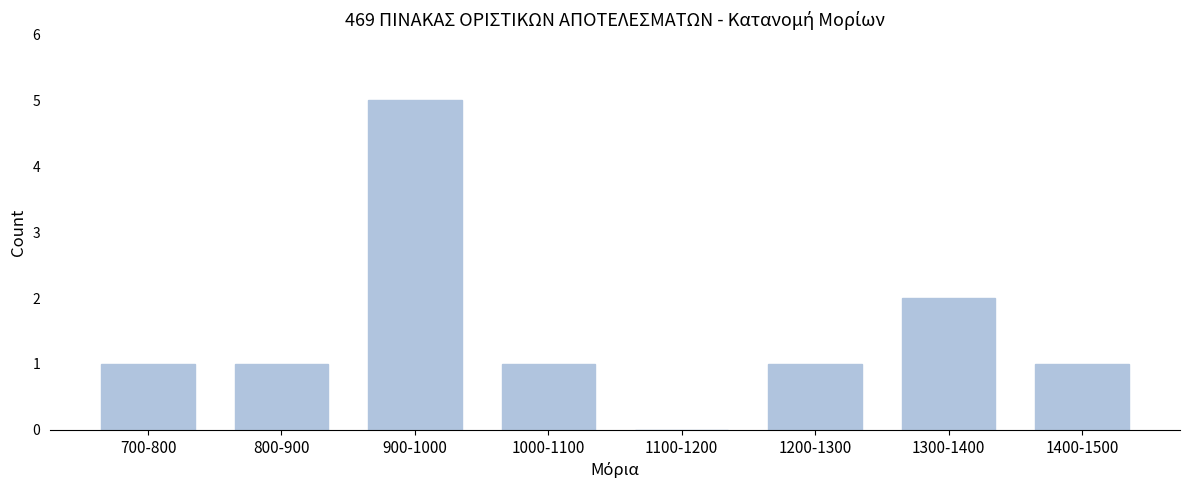

Reading left to right, transcribe all the data shown in this chart.

700-800=1	800-900=1	900-1000=5	1000-1100=1	1100-1200=0	1200-1300=1	1300-1400=2	1400-1500=1